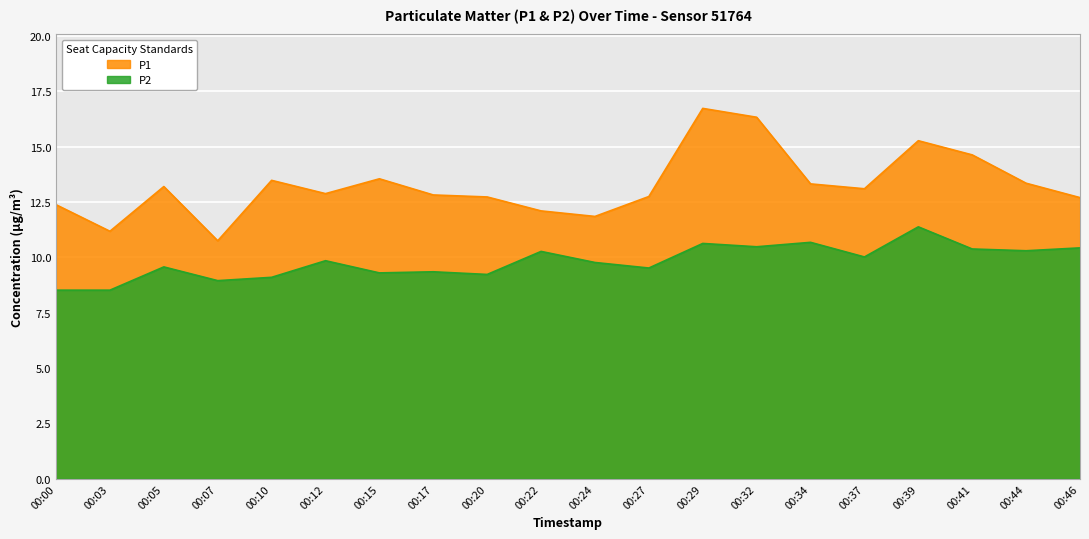

What is the value of the P1 point at the 17th from the left?

15.3